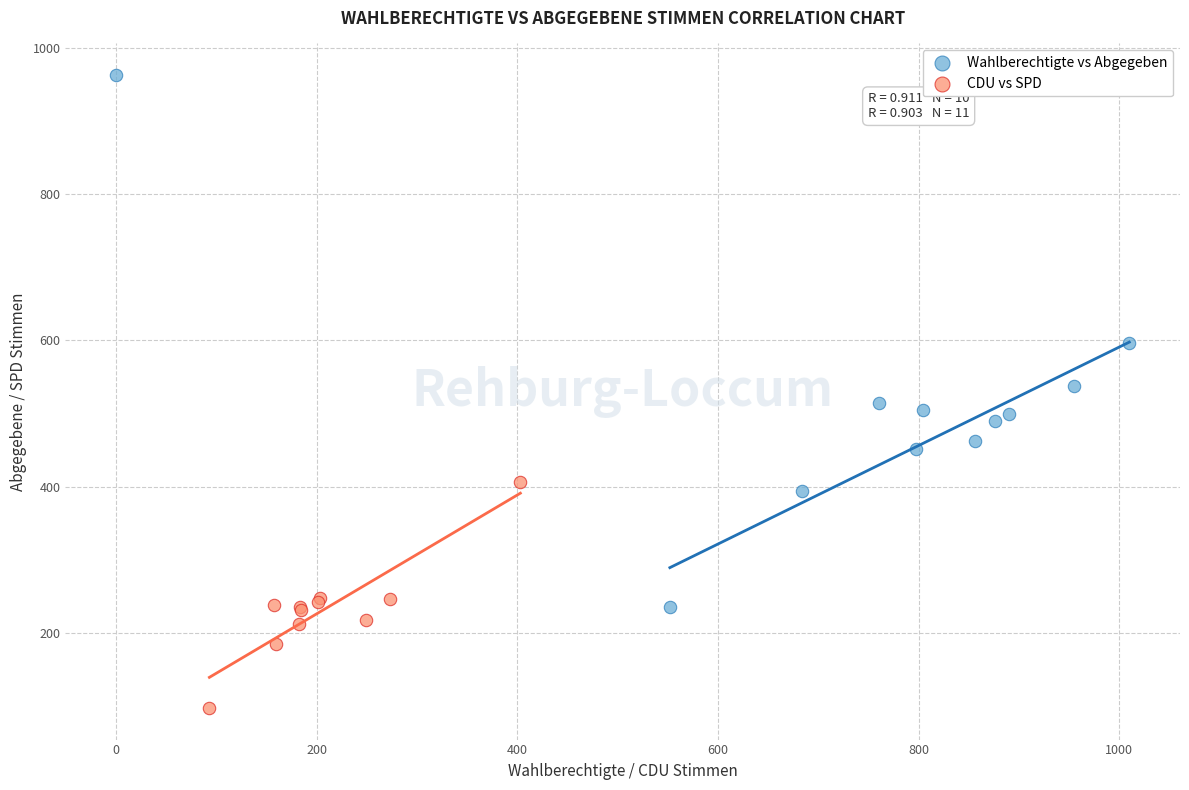

Which series has the widest spread of Y values?

Wahlberechtigte vs Abgegeben